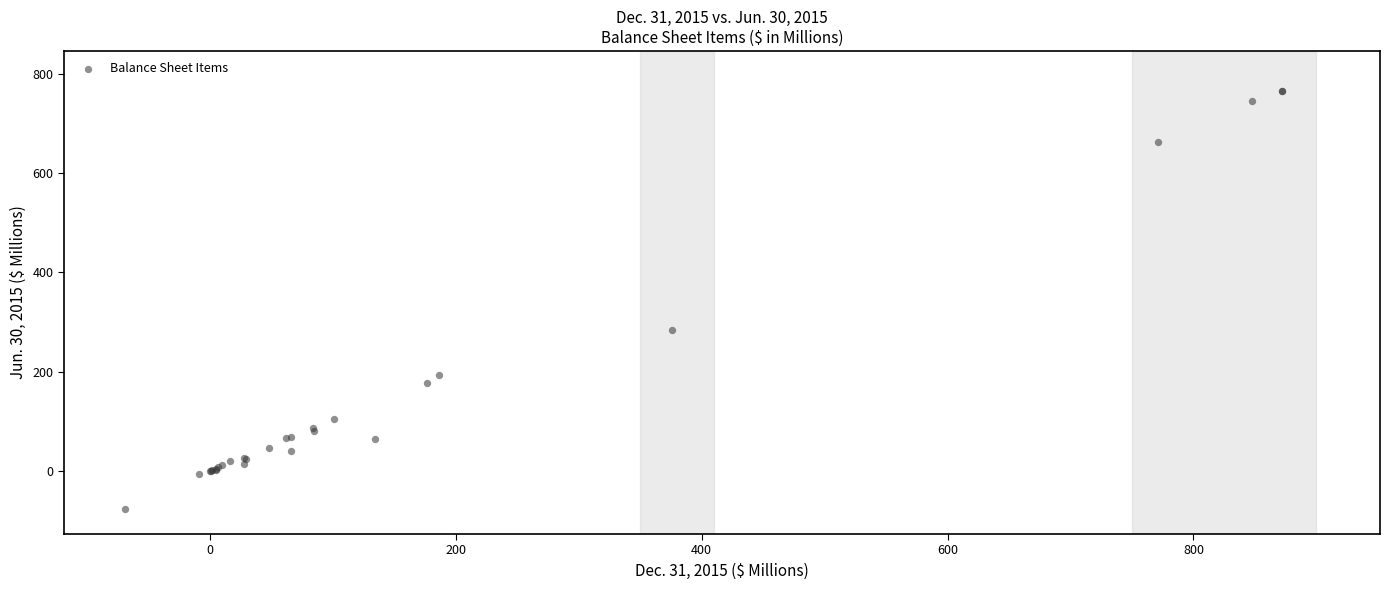

What Y value in the scatter plot is closest to 344?

283.6